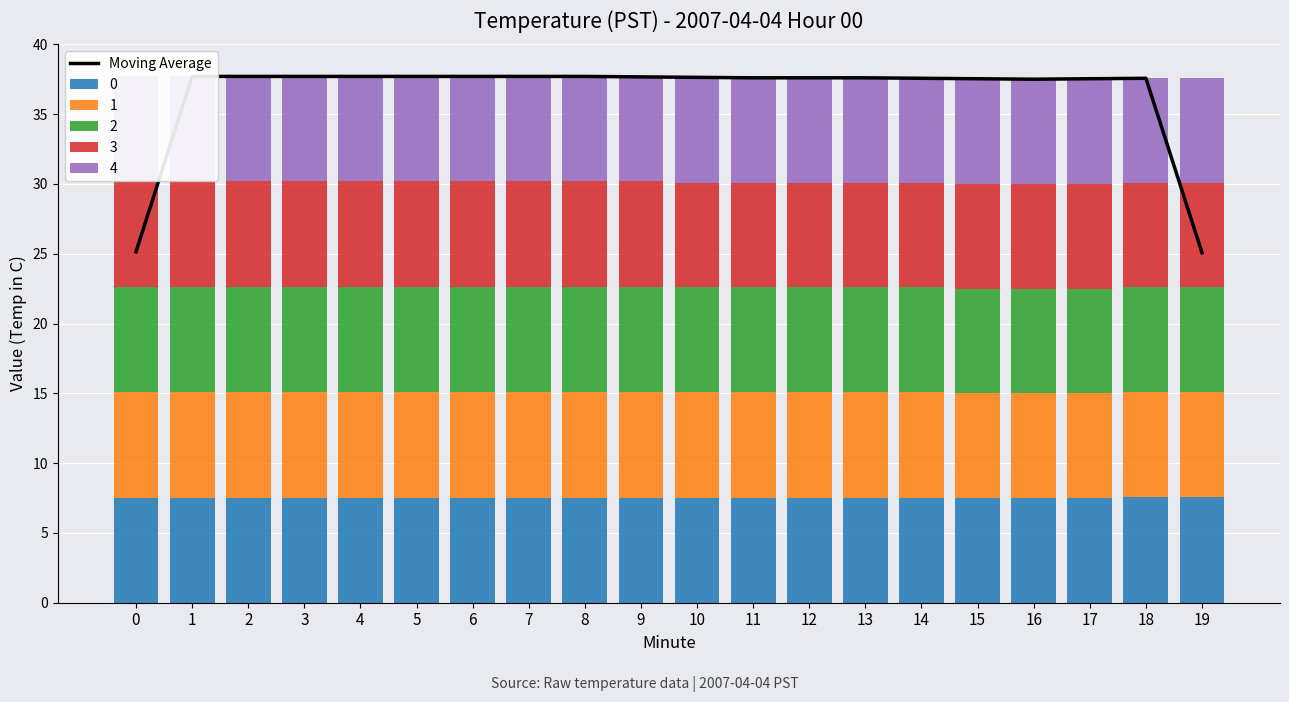

What is the average value?

36.4